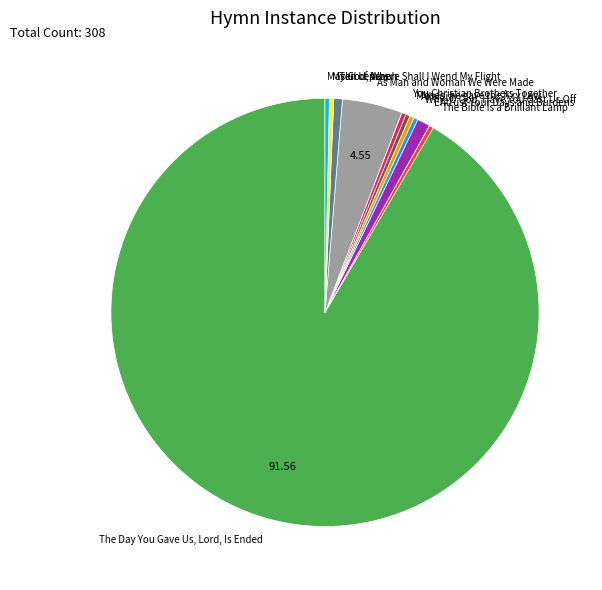

How many segments does this pie chart have?

11